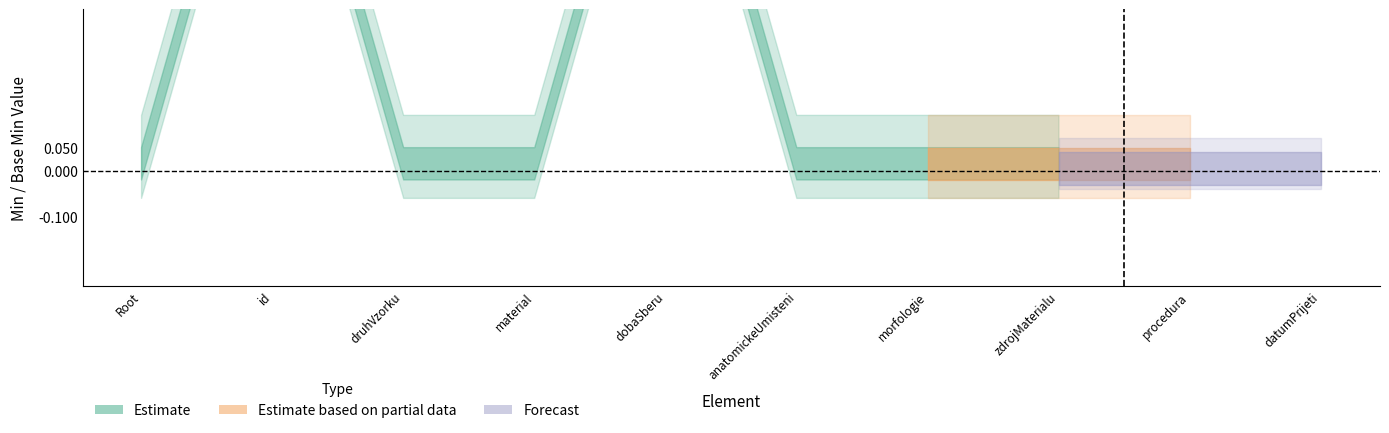

How many data points does each series have?

10